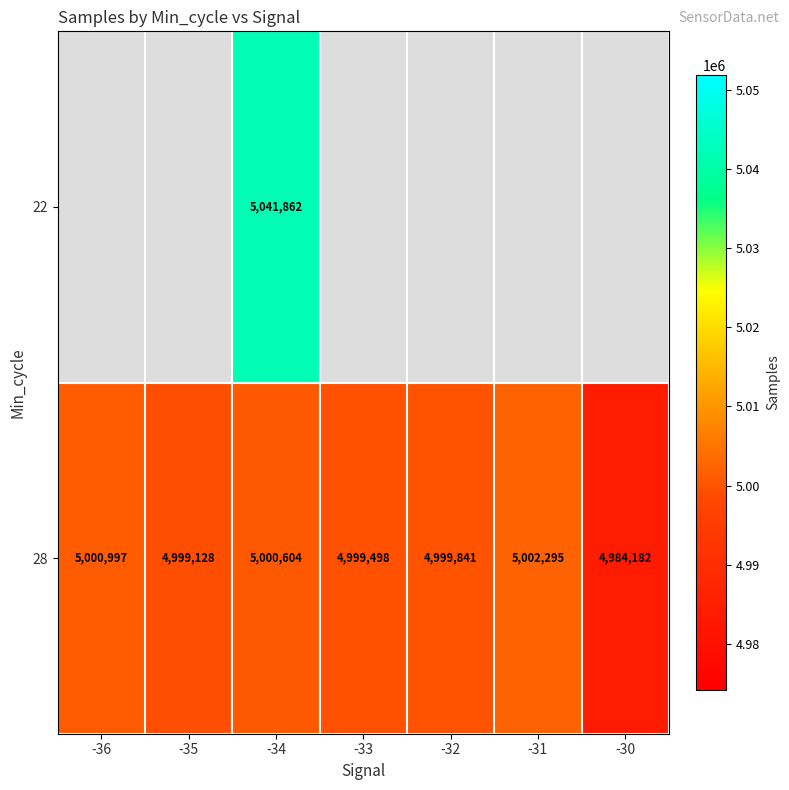

True or false: 28 has a value of 1635553 at -31.

False